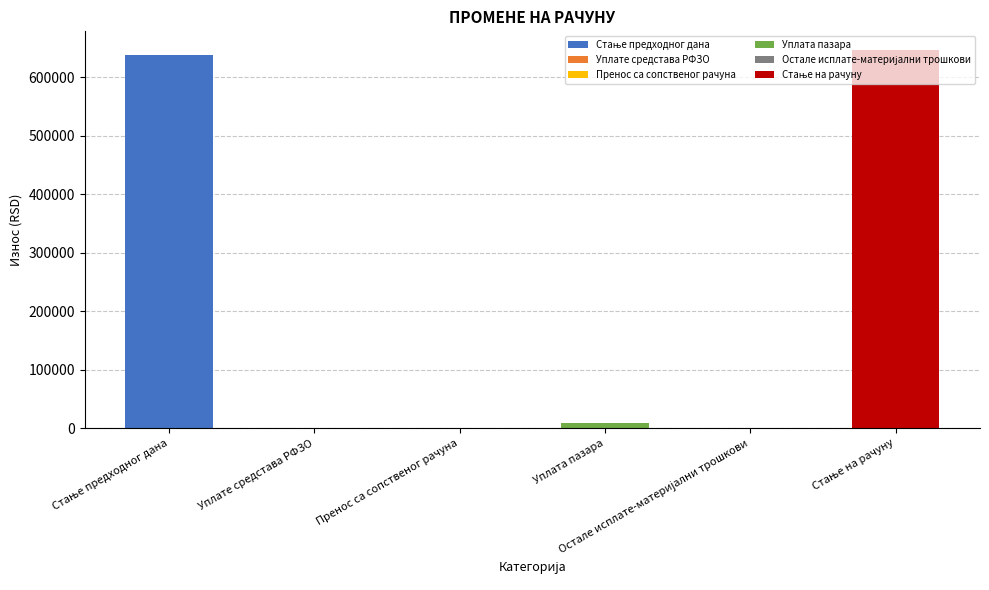

Which label corresponds to the largest value in the chart?

Стање на рачуну